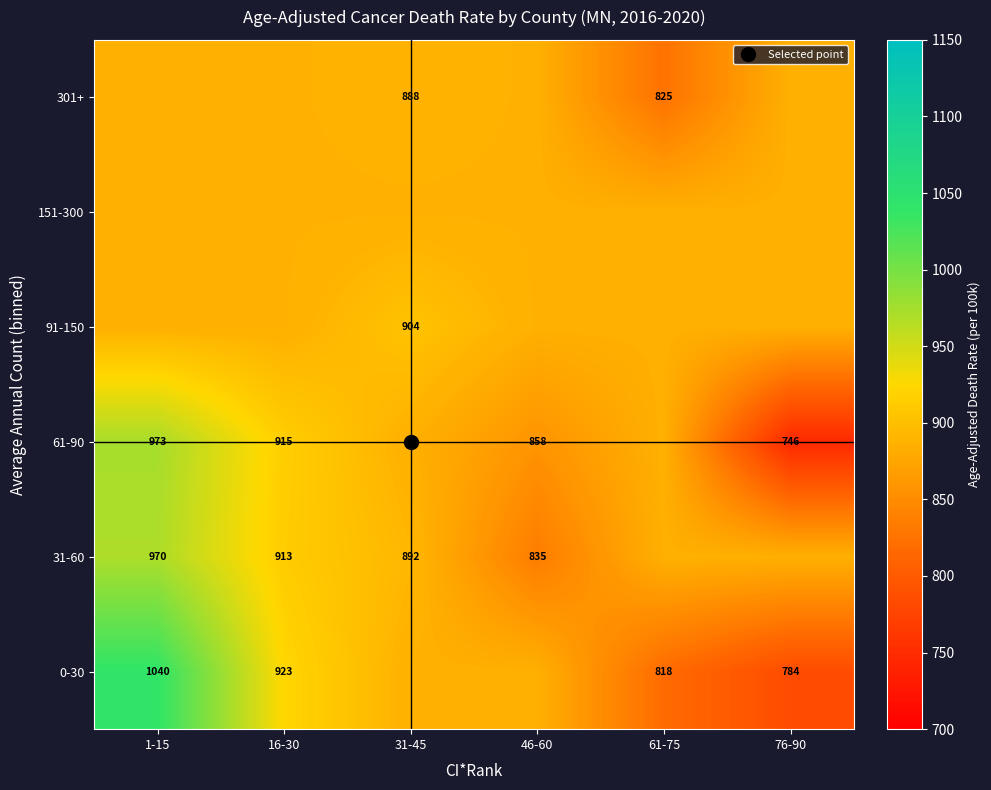

Is it true that 301+ equals 405.2 at 31-45?

False